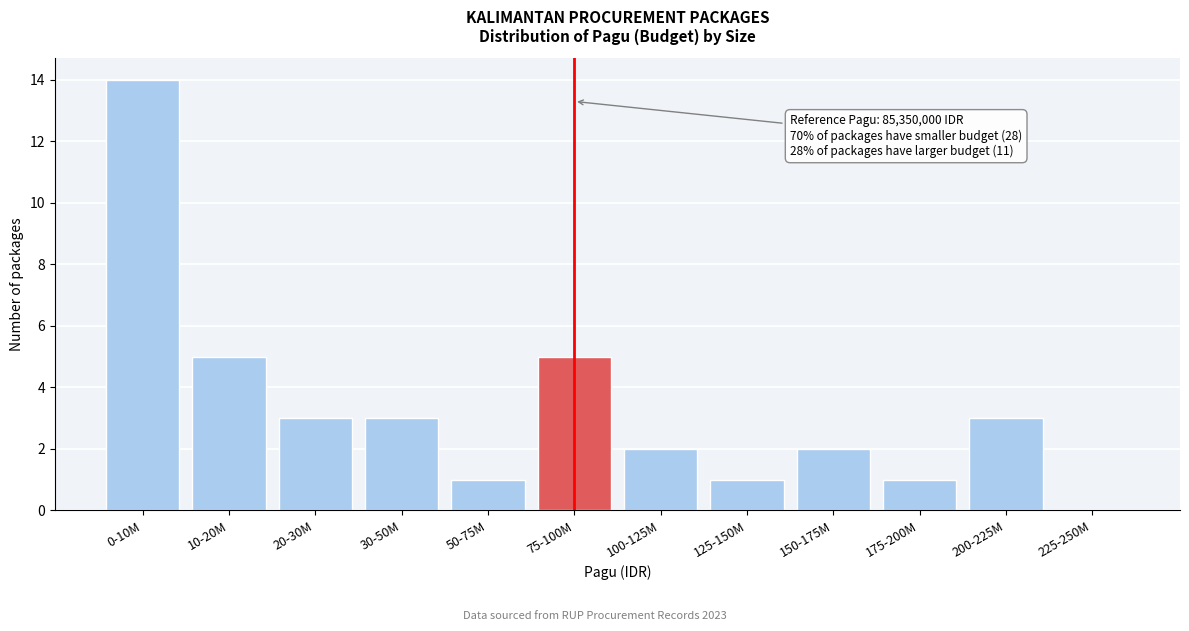

Reading left to right, transcribe all the data shown in this chart.

0-10M=14	10-20M=5	20-30M=3	30-50M=3	50-75M=1	75-100M=5	100-125M=2	125-150M=1	150-175M=2	175-200M=1	200-225M=3	225-250M=0